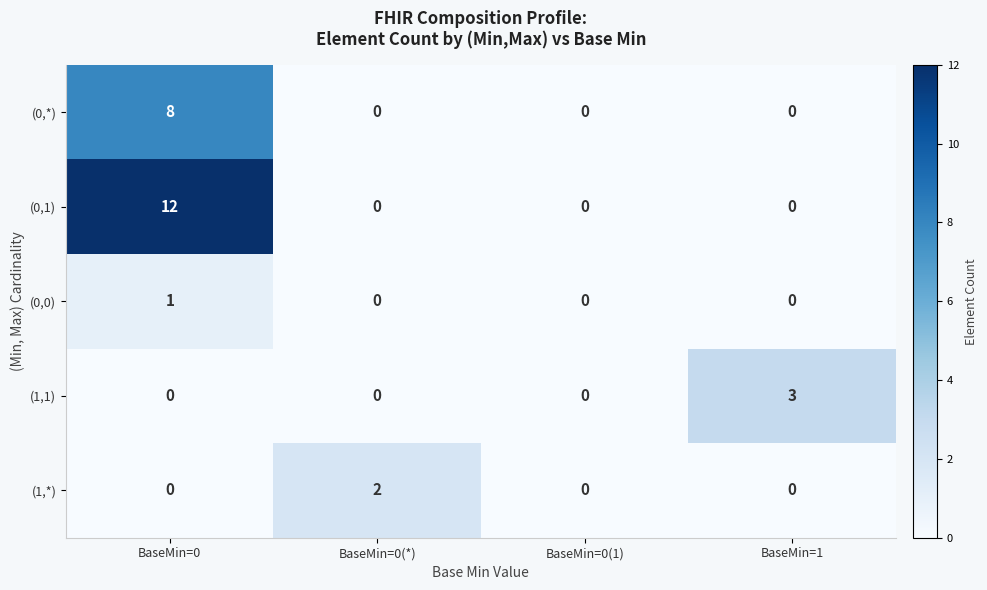

What is the sum of all (1,1) values?

3